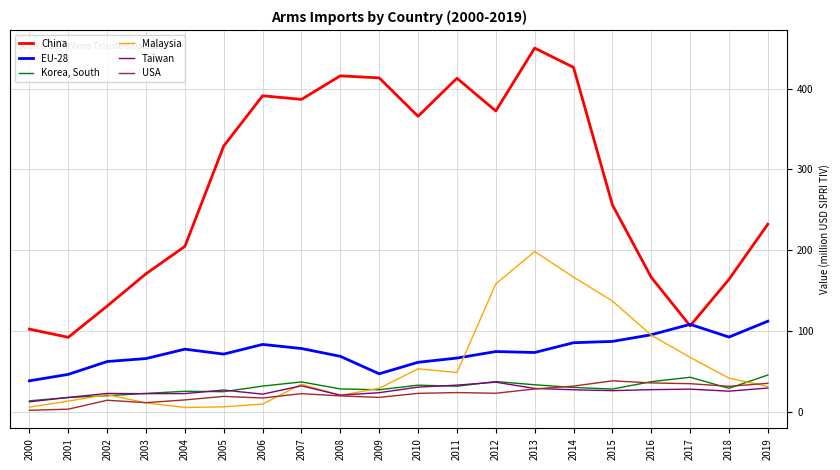

Which category has the lowest value in the China series?

2001